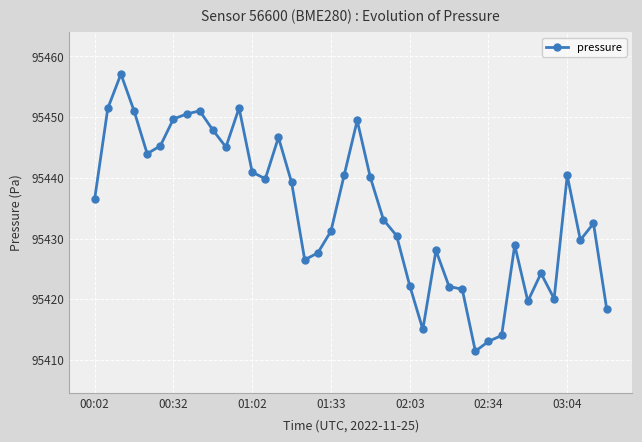

What is the value of the 7th point from the left?

95449.7